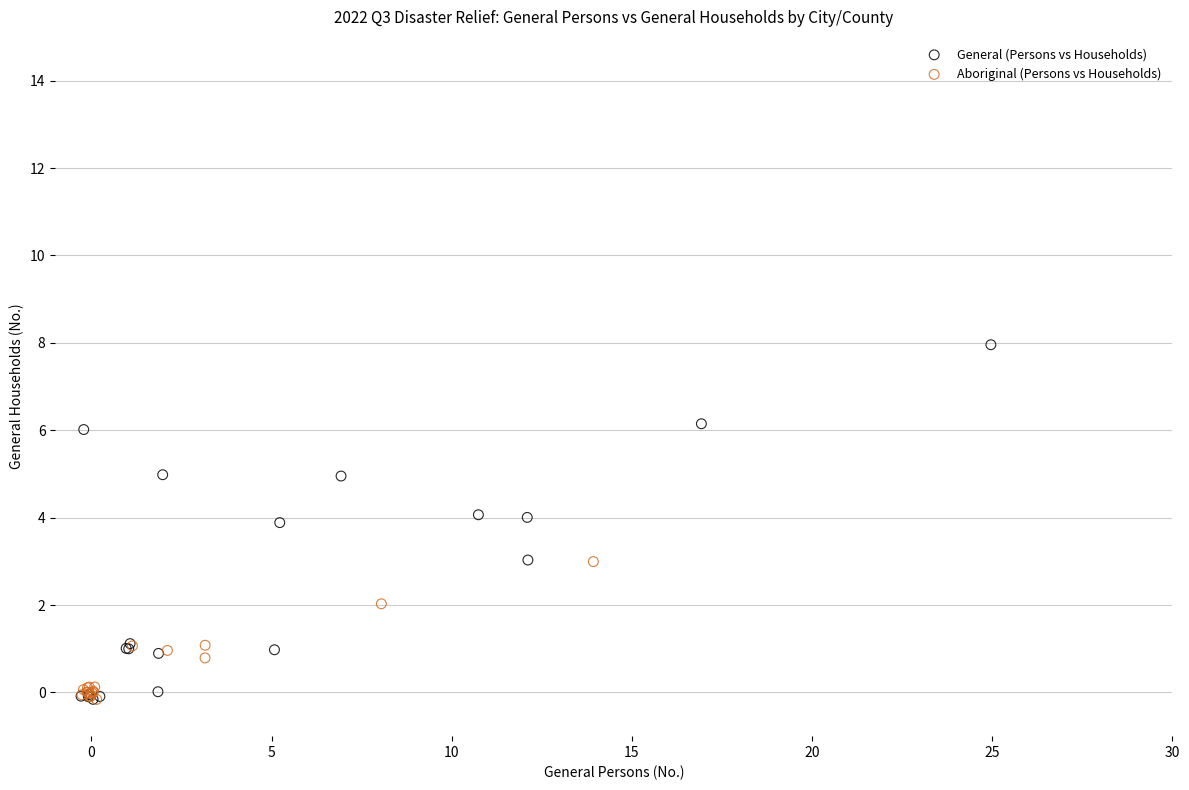

Which series reaches the maximum Y coordinate?

General (Persons vs Households)